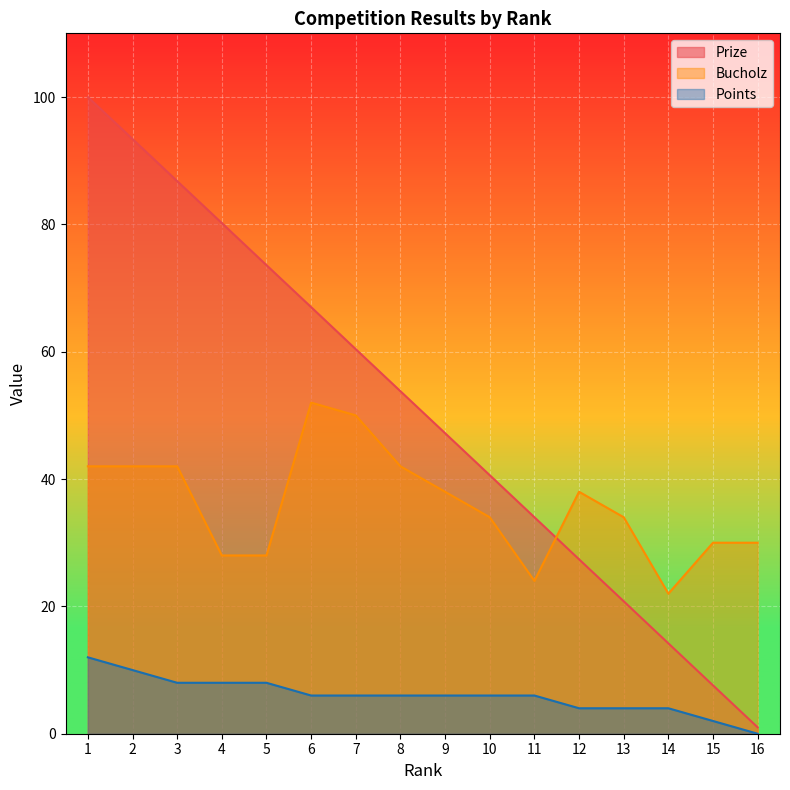

What is the maximum value for Points?

12.0